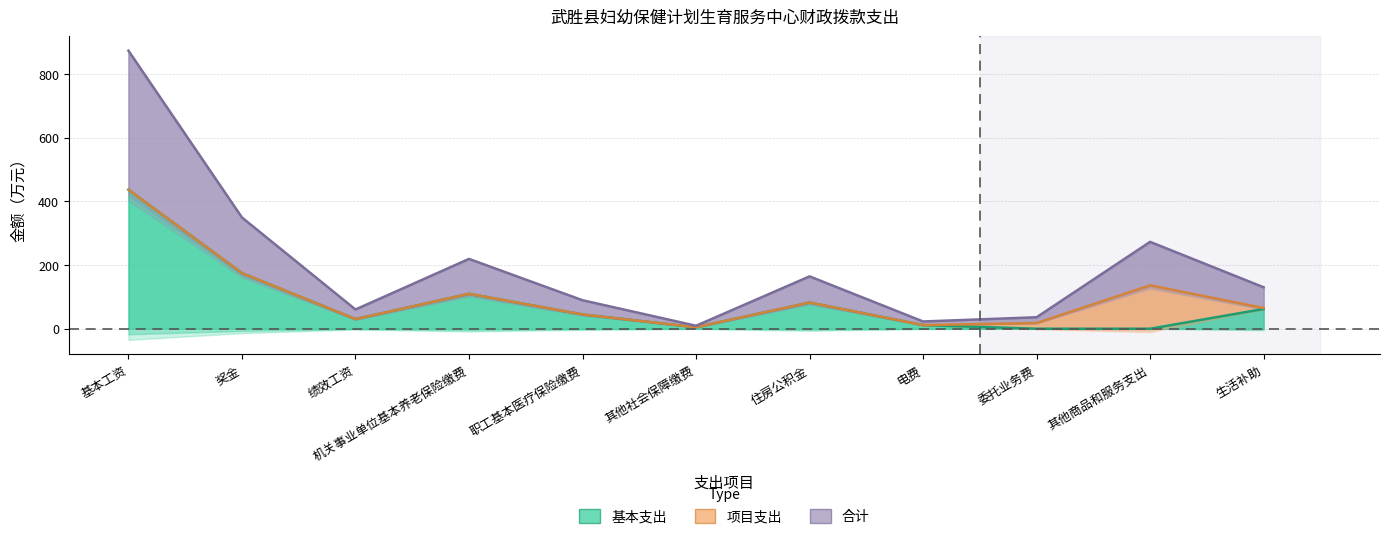

What is the total value across all series at 住房公积金?

164.4